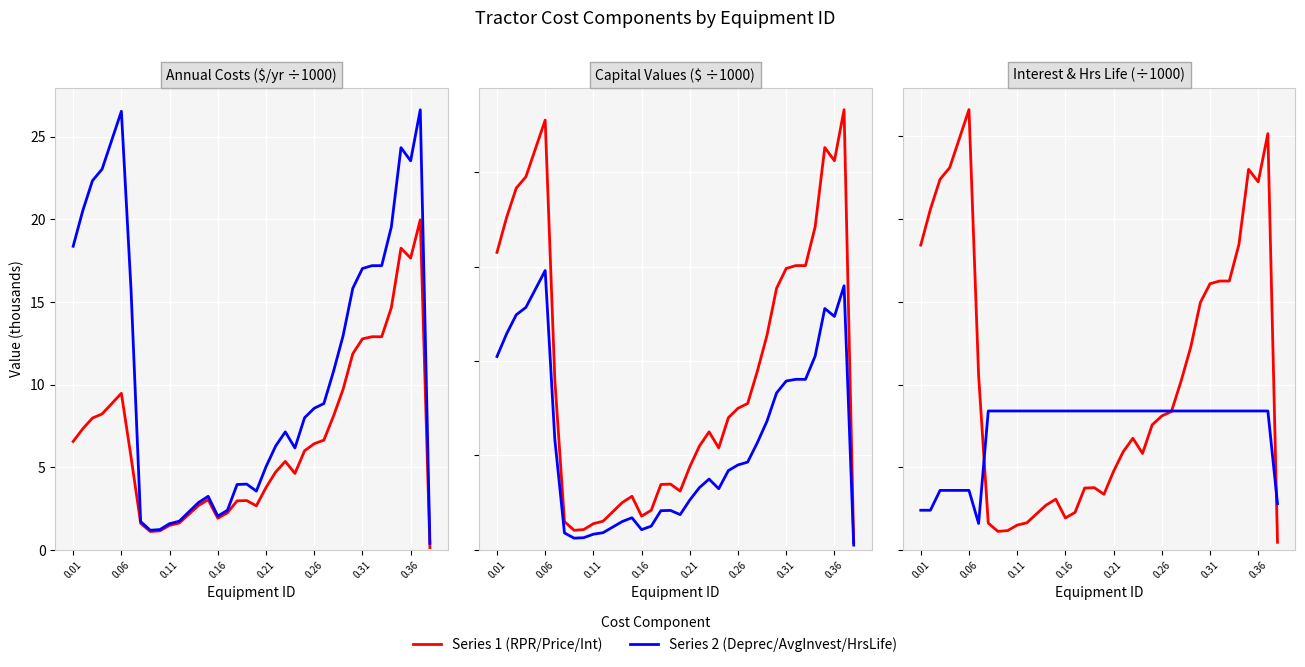

How many lines are shown in the chart?

6